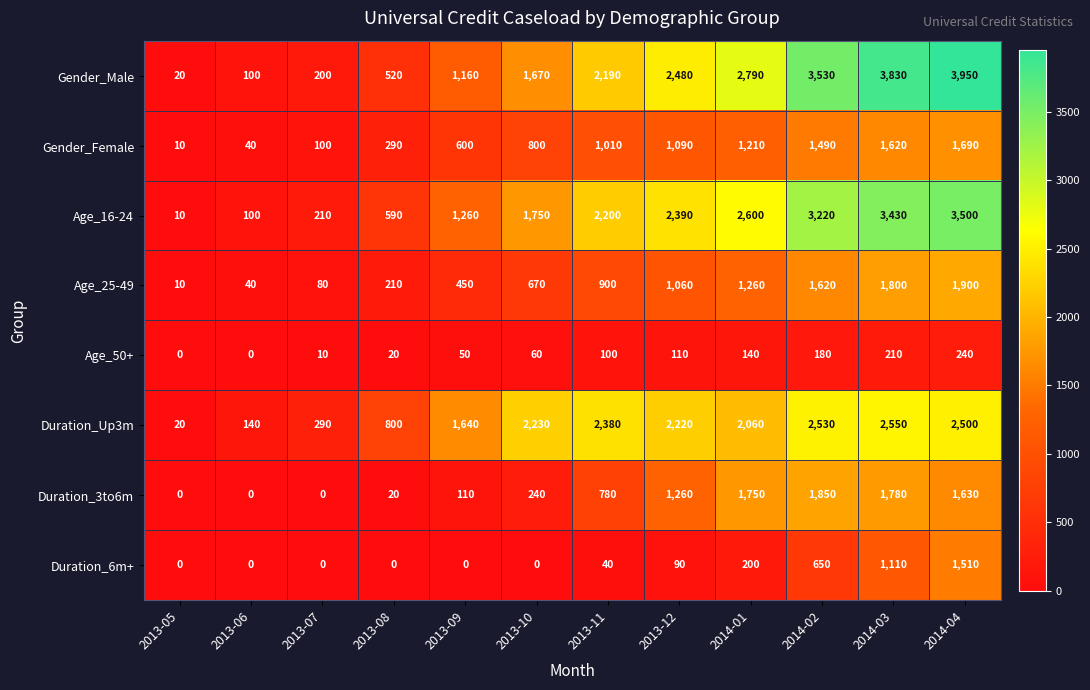

What value does the Age_50+ series have at 2014-04?

240